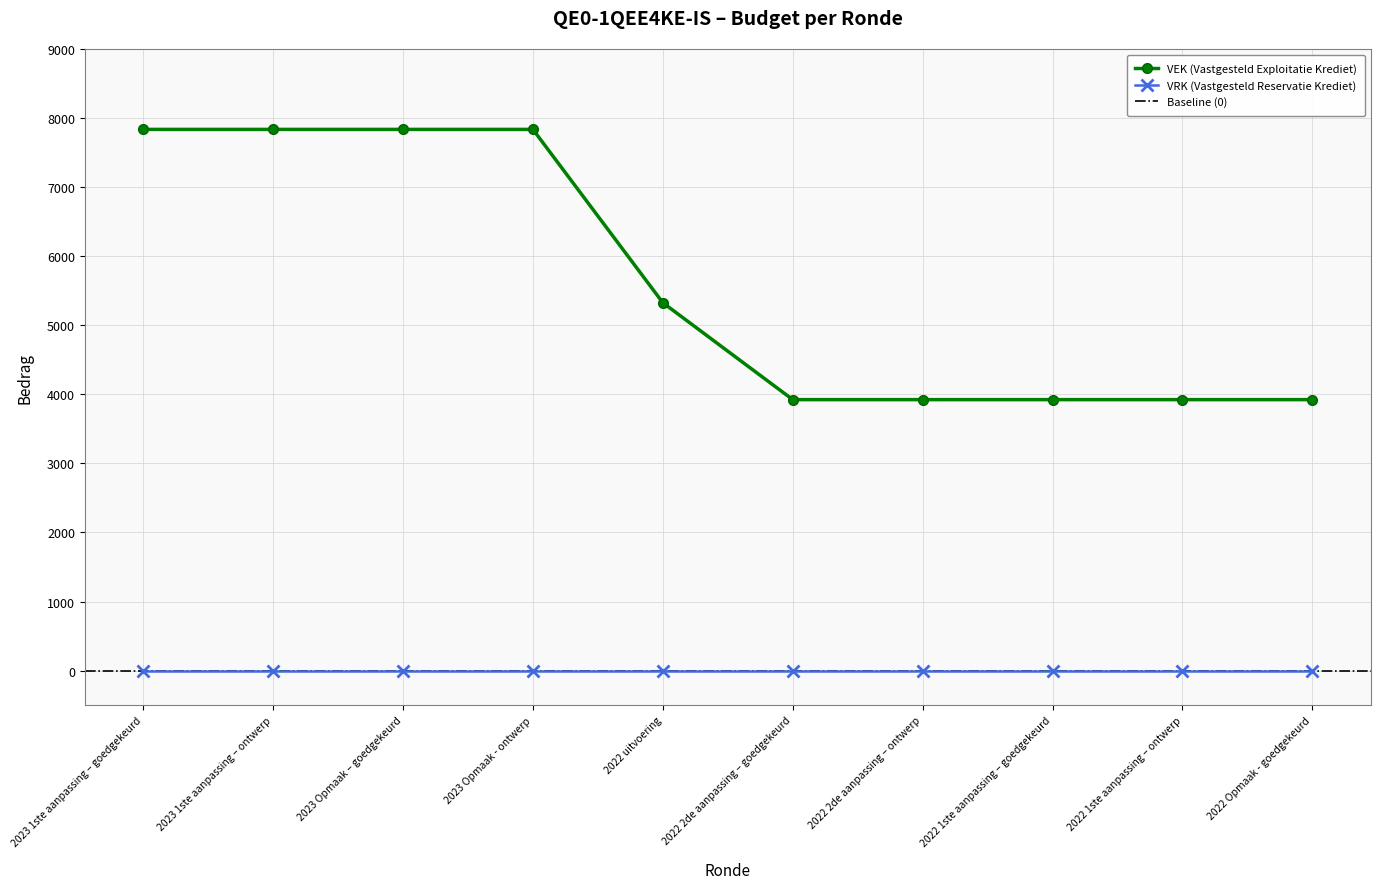

Where does the data first go above 5326?

2023 1ste aanpassing – goedgekeurd